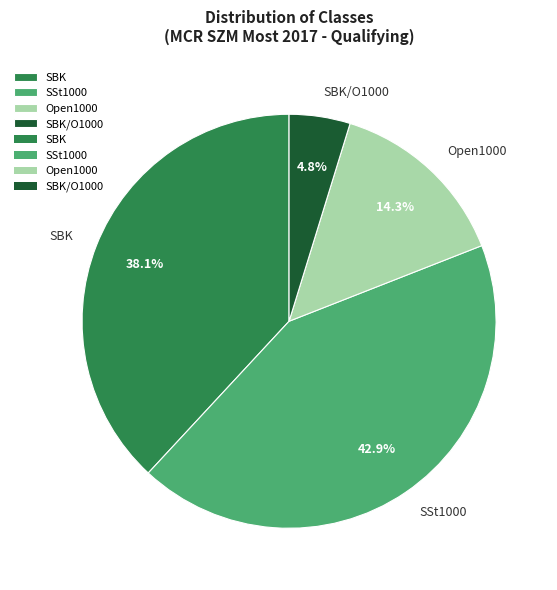

The SBK slice represents 32% of the pie. True or false?

False